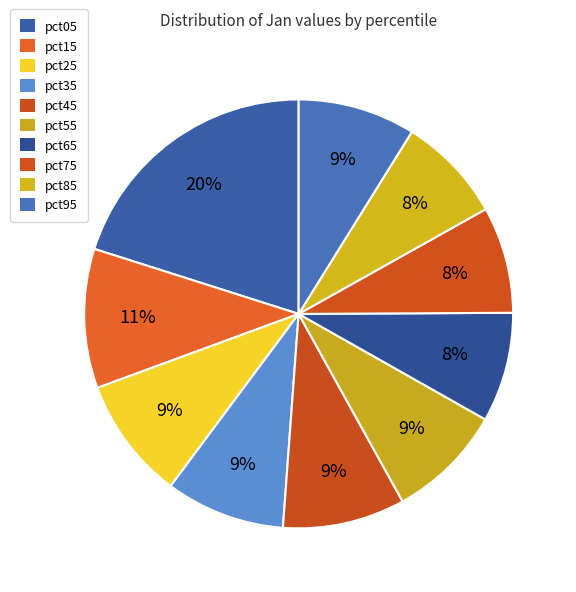

The pct85 slice represents 8% of the pie. True or false?

True